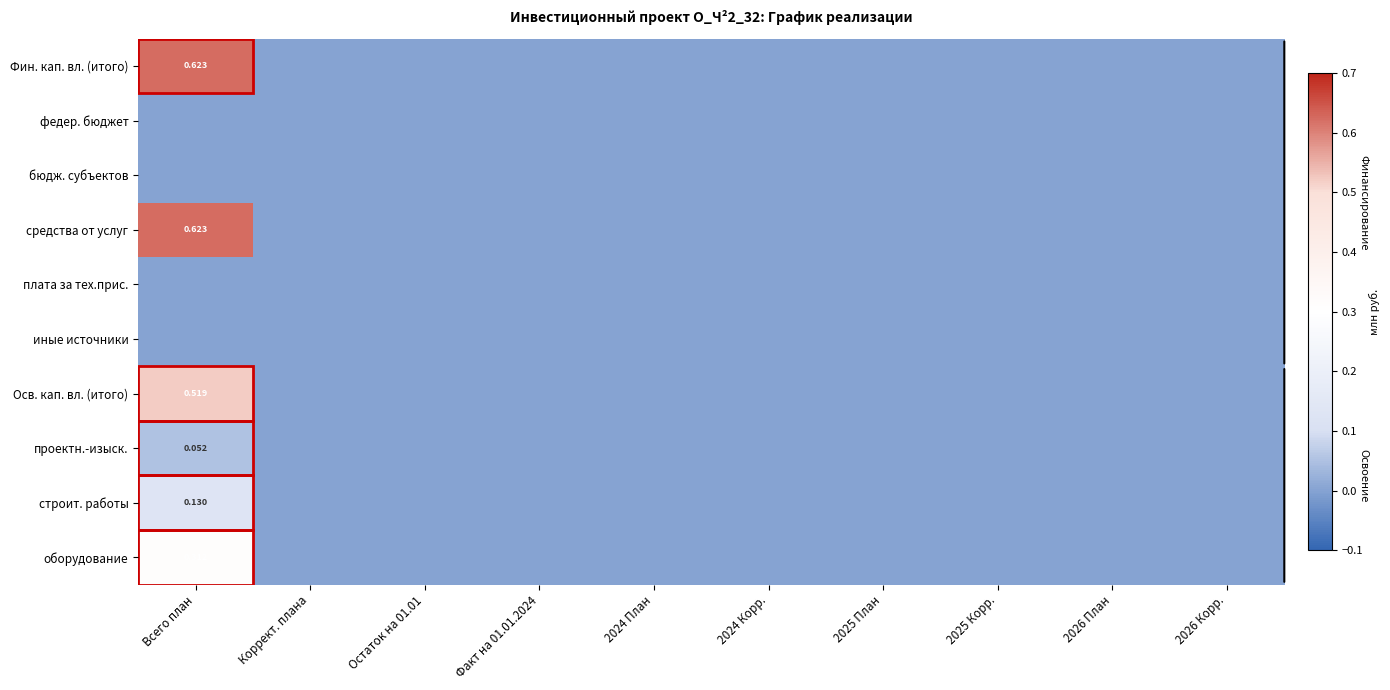

Is the value of проектн.-изыск. at Остаток на 01.01 greater than the value of бюдж. субъектов at 2025 Корр.?

No